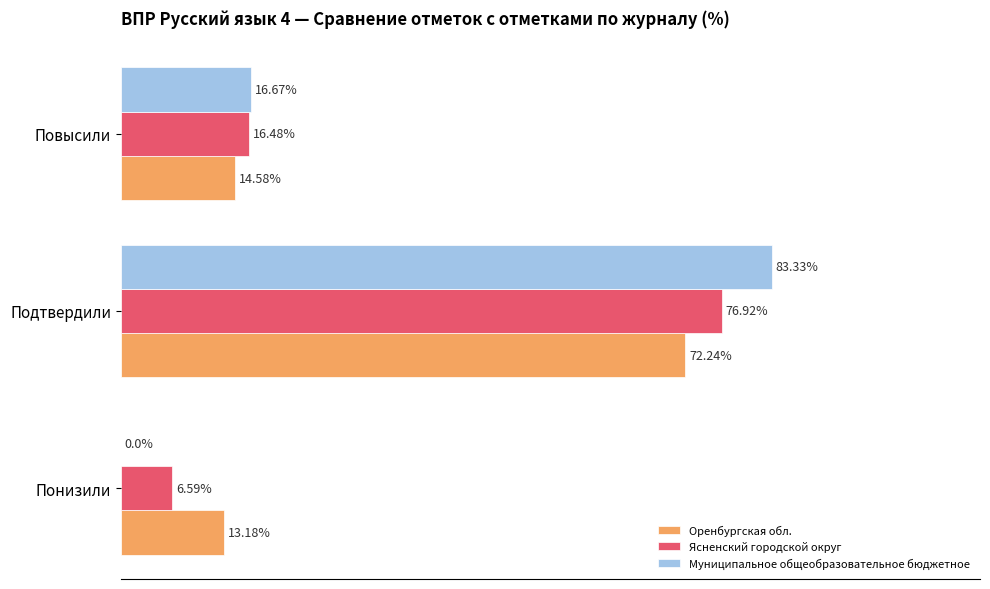

At which label is Оренбургская обл. closest to 42?

Повысили